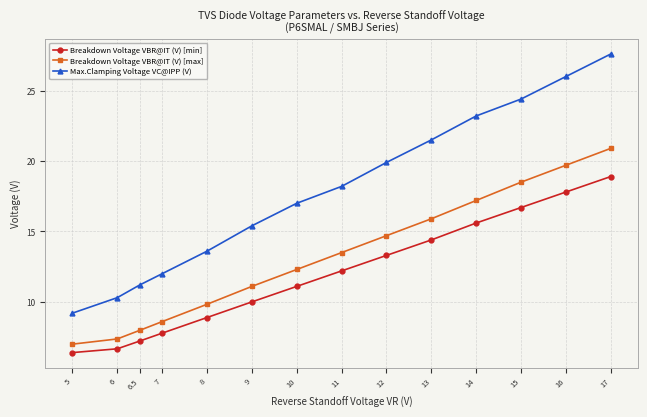

Reading right to left, what are all the values shown in this chart?

Breakdown Voltage VBR@IT (V) [min]: 17=18.9	16=17.8	15=16.7	14=15.6	13=14.4	12=13.3	11=12.2	10=11.1	9=10.0	8=8.9	7=7.8	6.5=7.2	6=6.7	5=6.4
Breakdown Voltage VBR@IT (V) [max]: 17=20.9	16=19.7	15=18.5	14=17.2	13=15.9	12=14.7	11=13.5	10=12.3	9=11.1	8=9.8	7=8.6	6.5=8.0	6=7.4	5=7.0
Max.Clamping Voltage VC@IPP (V): 17=27.6	16=26.0	15=24.4	14=23.2	13=21.5	12=19.9	11=18.2	10=17.0	9=15.4	8=13.6	7=12.0	6.5=11.2	6=10.3	5=9.2